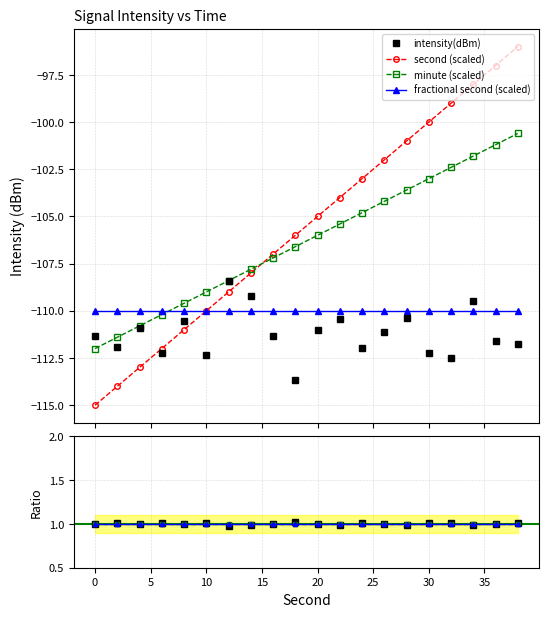

How many lines are shown in the chart?

4